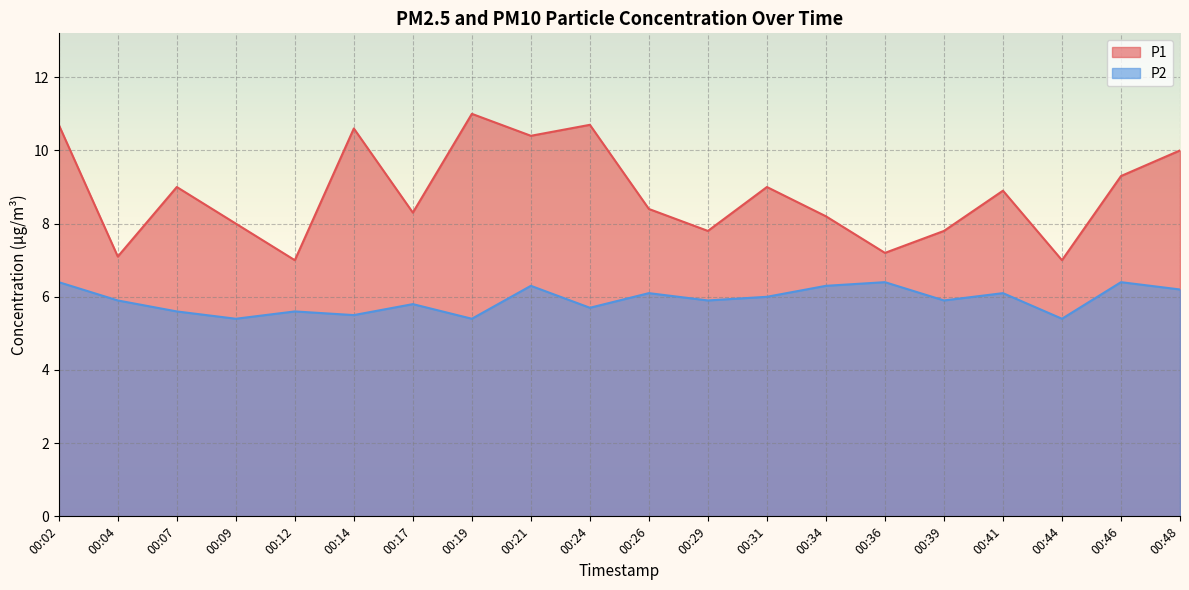

List the series in order of their overall mean, highest first.

P1, P2